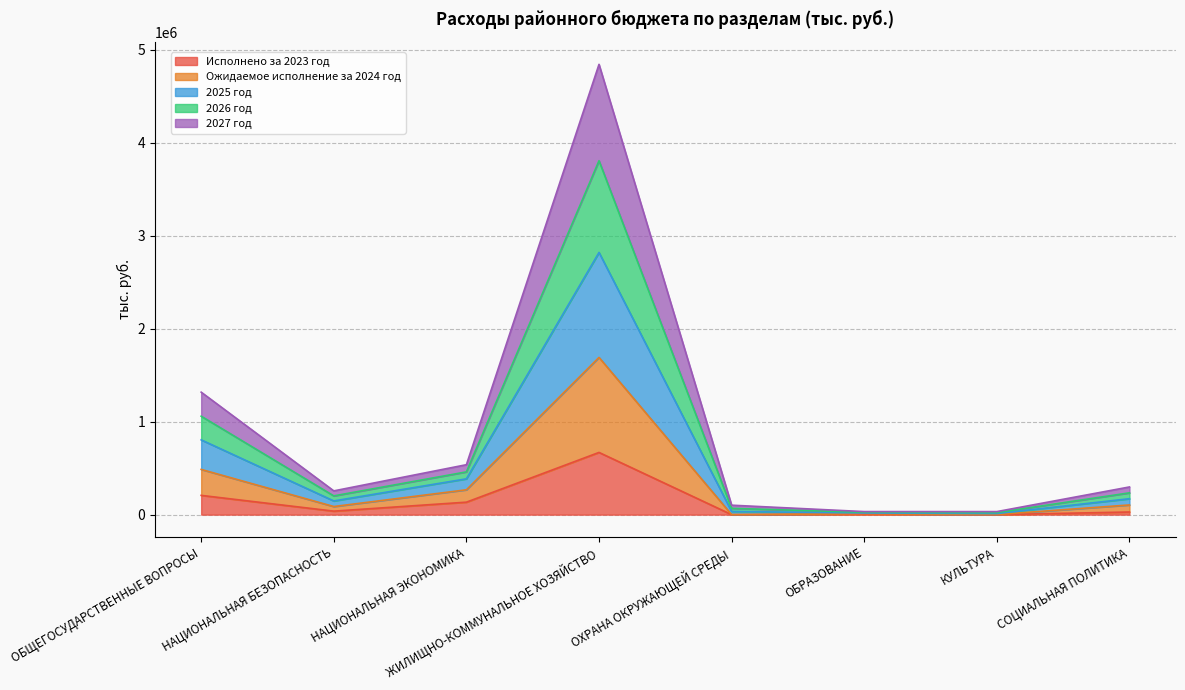

Which series has the largest total across all categories?

2025 год